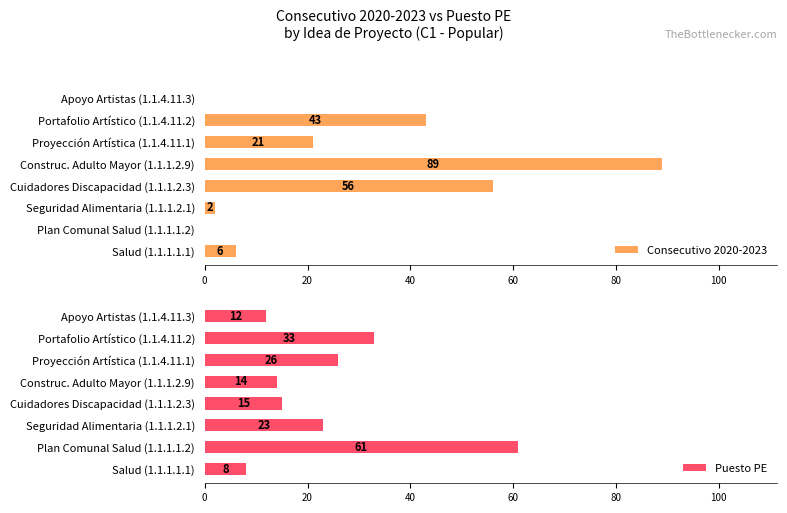

The Consecutivo 2020-2023 series shows 89 at Construc. Adulto Mayor (1.1.1.2.9). True or false?

True